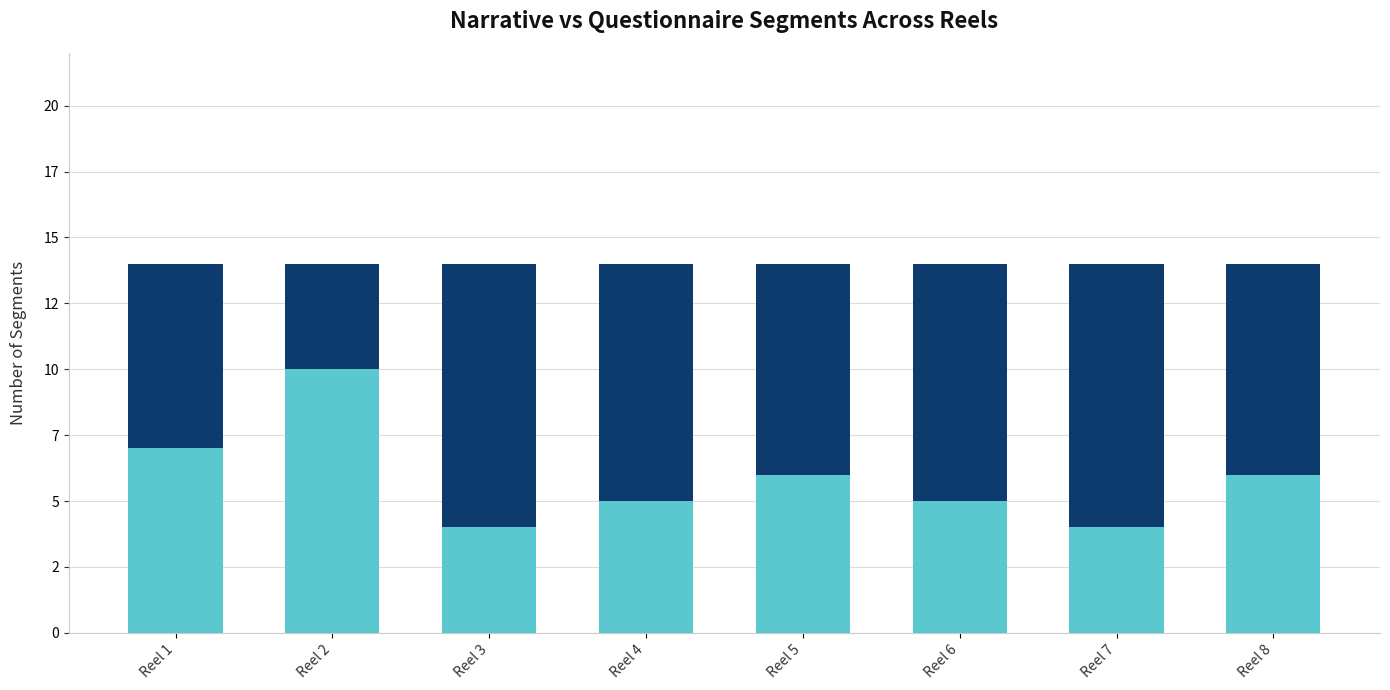

What value does the _N (Narrative) series have at Reel 6?

9